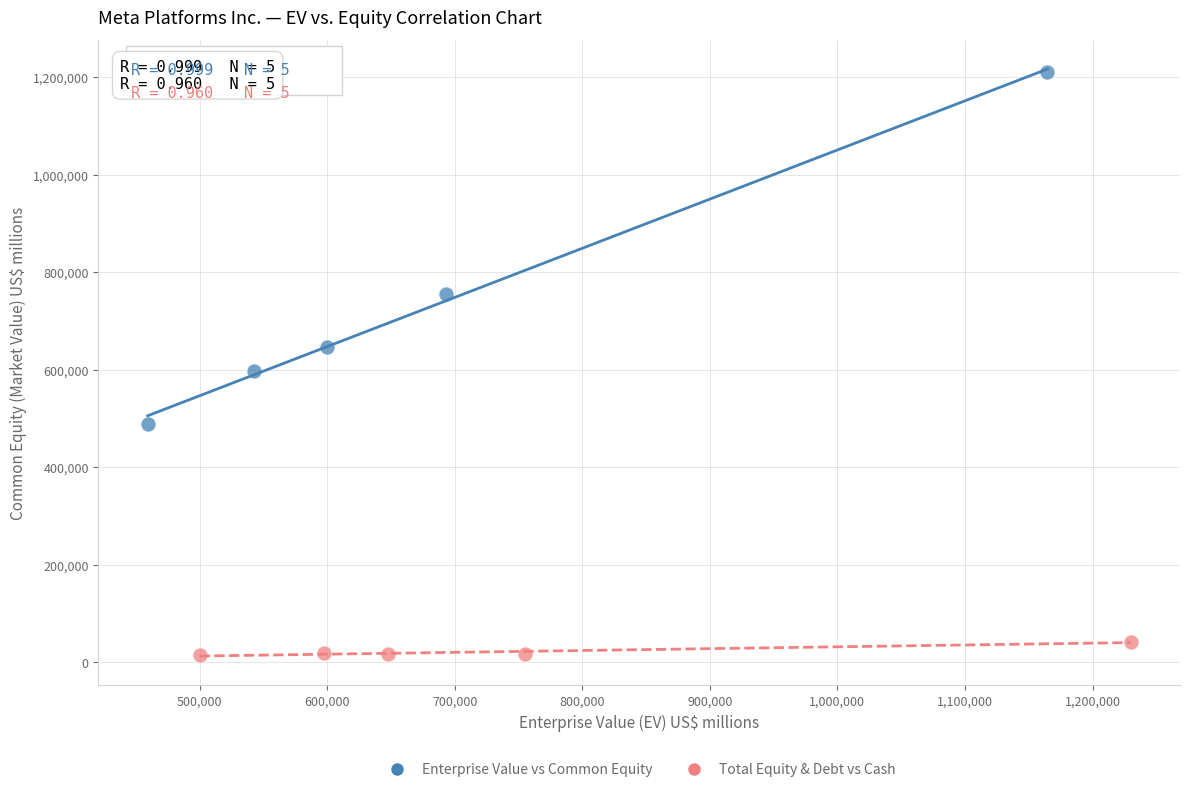

Which series reaches the minimum Y coordinate?

Total Equity & Debt vs Cash